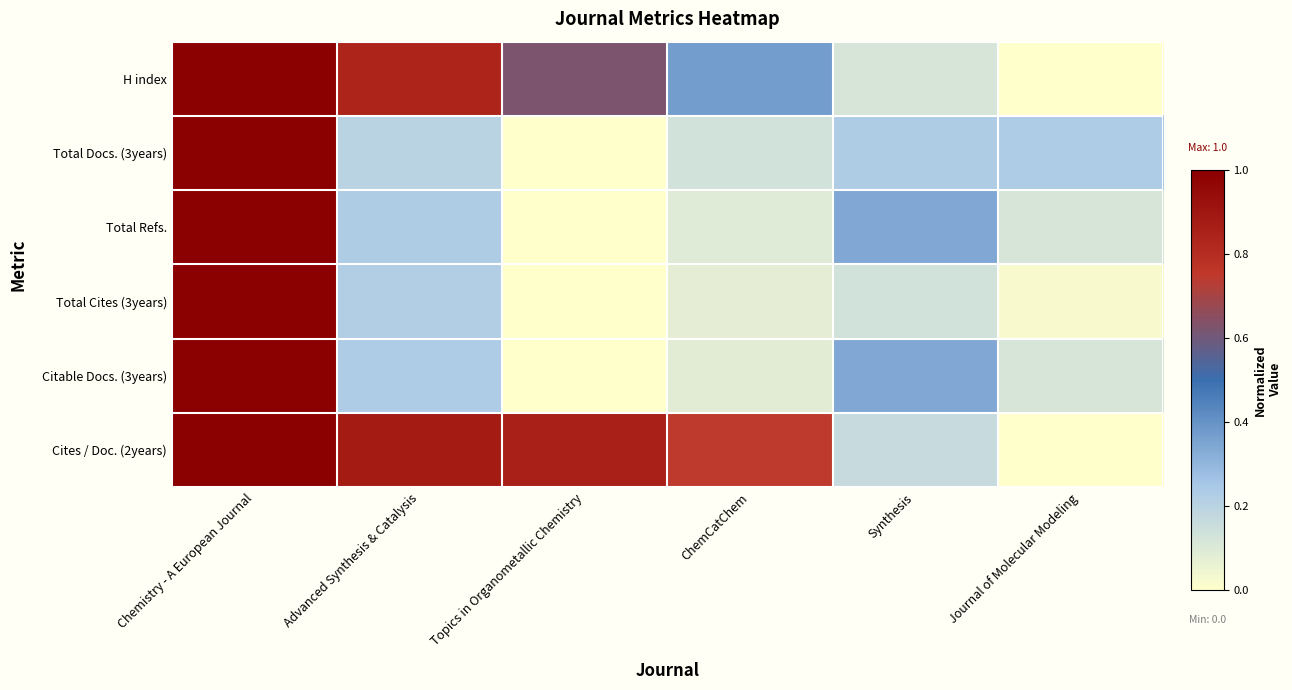

At which category is the sum across all series the highest?

Chemistry - A European Journal